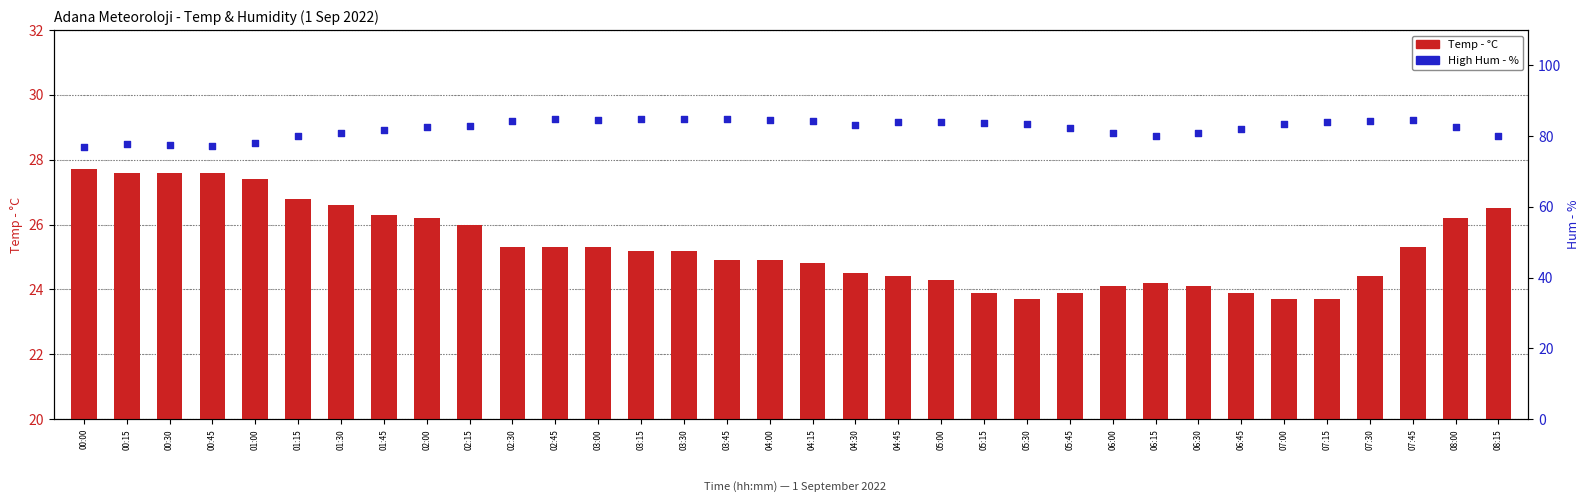

Which series reaches the minimum Y coordinate?

Temp - °C